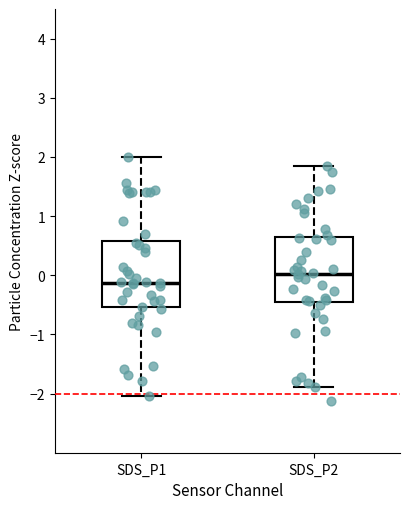

Reading left to right, read every box against the y-axis: the position of its median line, the range the box covers, and the ends of its whiskers. The values are not printed on the chart, so give them approximately, as read against the axis.

SDS_P1: median -0.1, box -0.5 to 0.6, whiskers -2.0 to 2.0
SDS_P2: median 0.0, box -0.5 to 0.6, whiskers -1.9 to 1.8